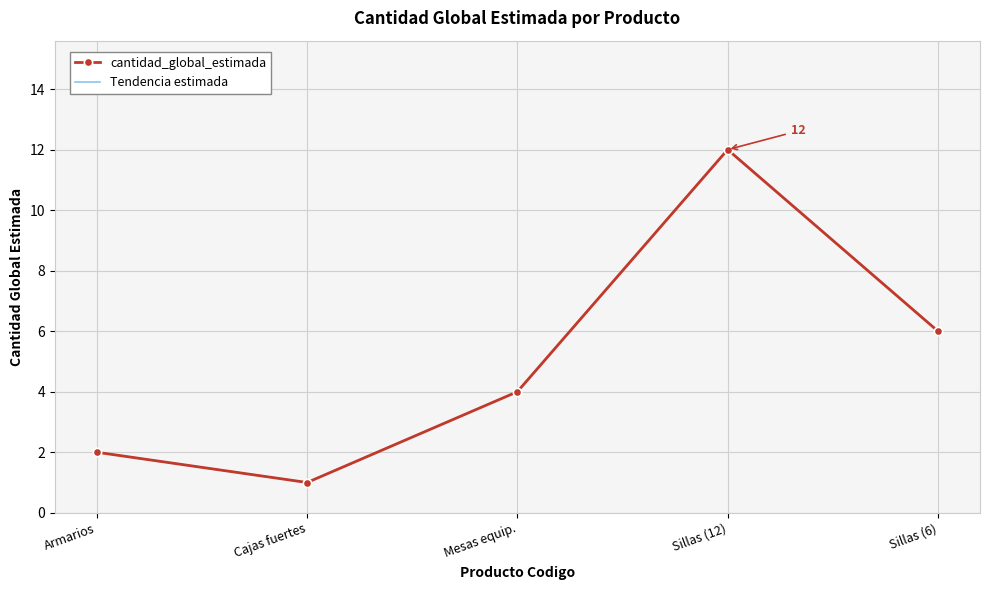

Reading left to right, list all the values displayed in this chart.

2	1	4	12	6